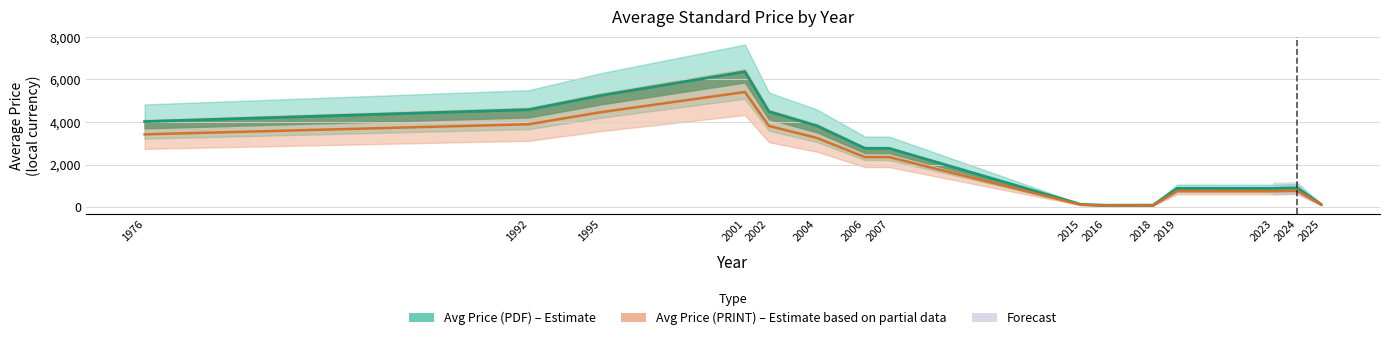

How many lines are shown in the chart?

2